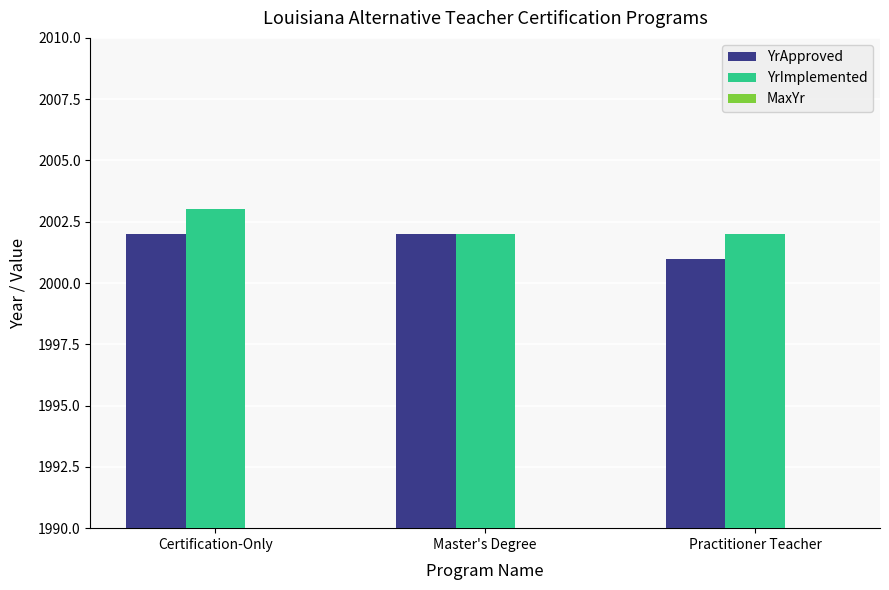

Count the YrApproved values in the range 2001 to 2002.

3